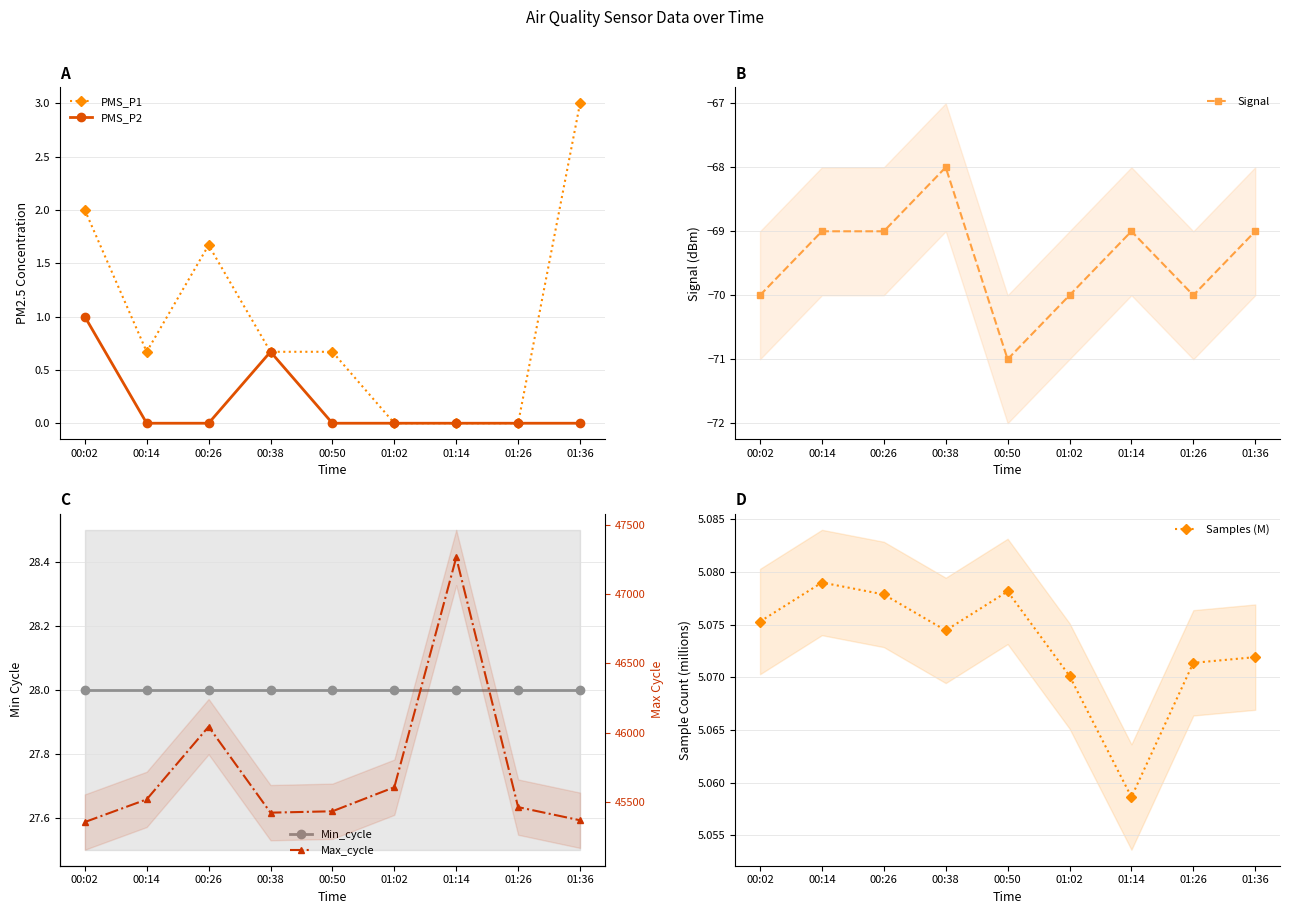

True or false: PMS_P1 has more than 0 interior local peaks.

True